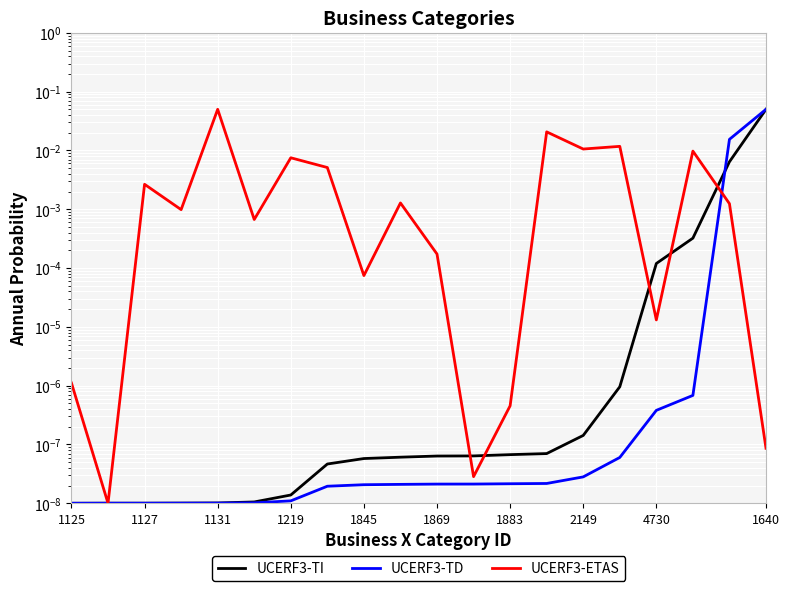

How many distinct data groups are displayed?

3